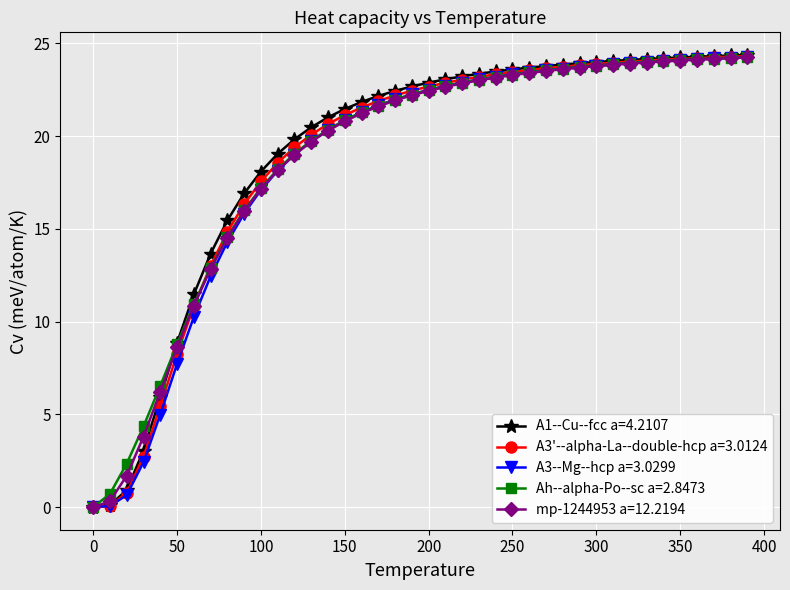

Count the number of data series in this chart.

5